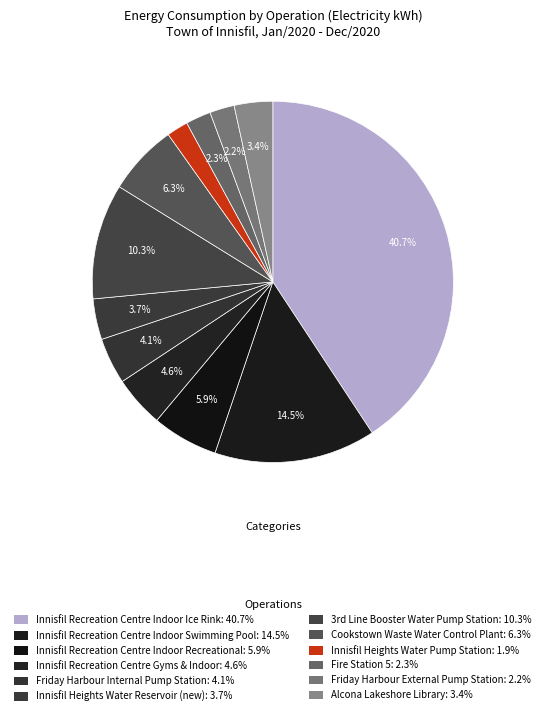

Is Innisfil Recreation Centre Indoor Ice Rink the majority of the pie?

No